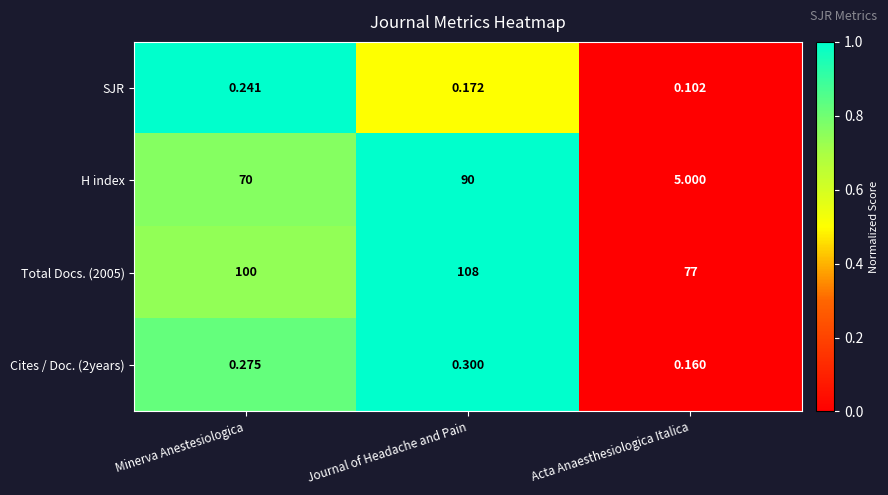

Which series has the widest spread of values?

H index